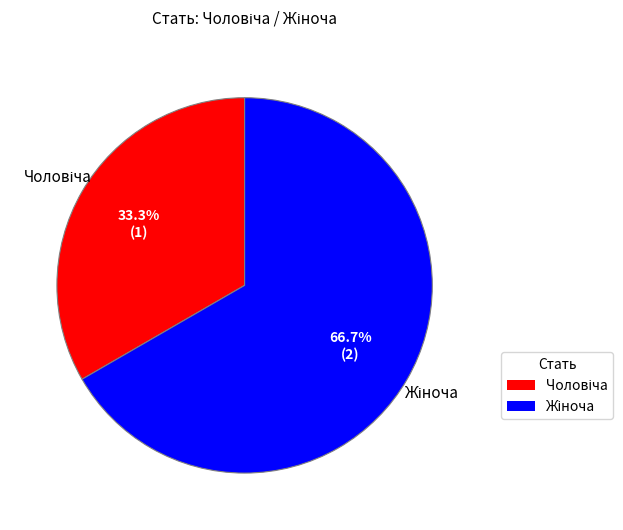

Does any single category account for the majority?

Yes